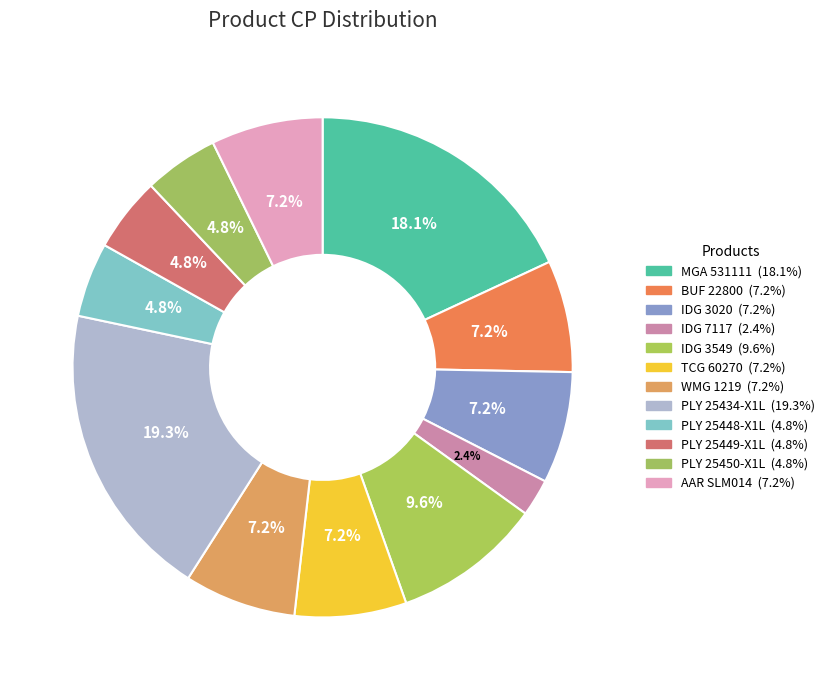

Does WMG 1219 account for over 50% of the chart?

No